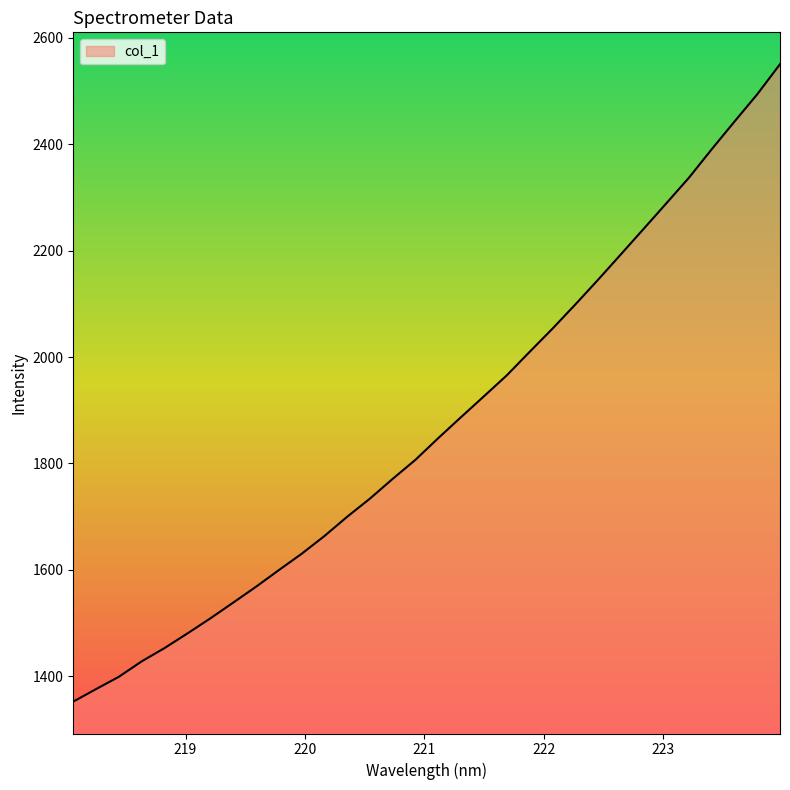

What is the minimum value shown in the chart?

1351.9